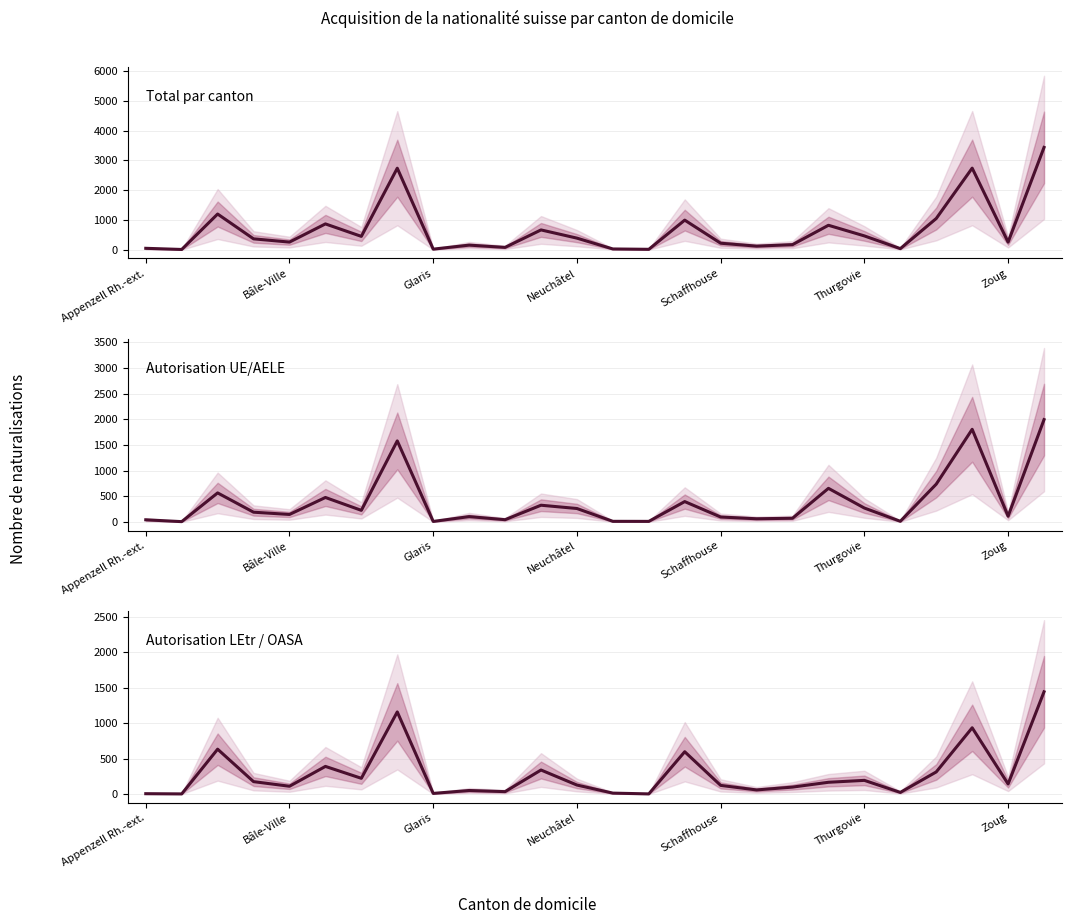

True or false: UE/AELE and LEtr/OASA intersect in this chart.

True